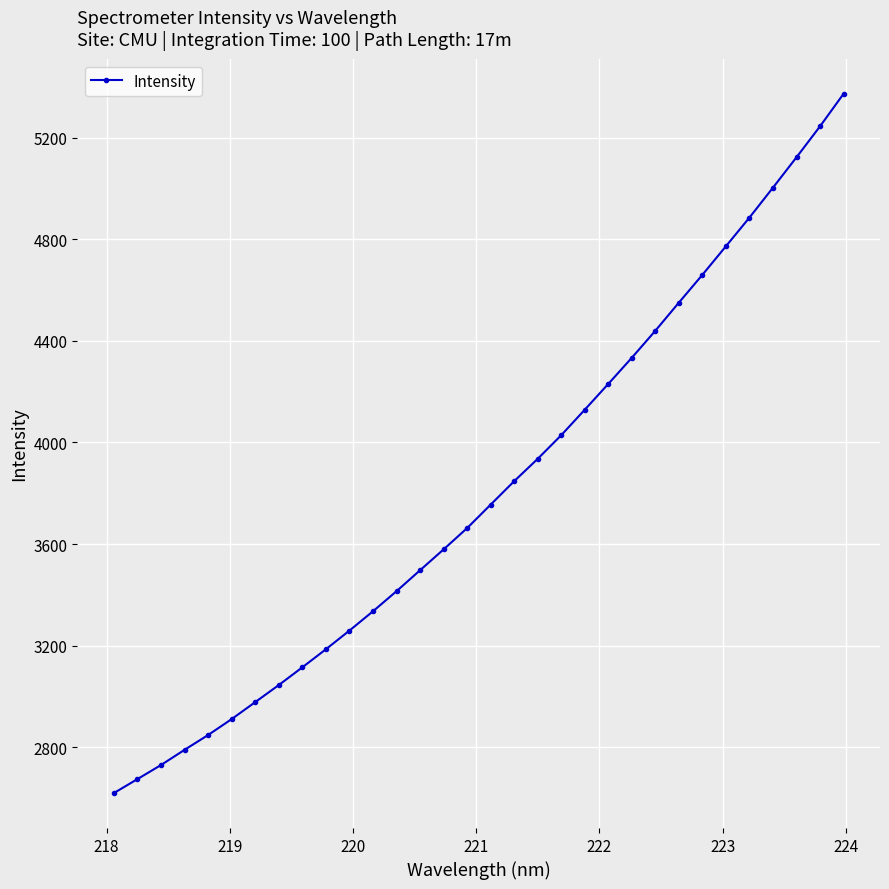

True or false: the data has more than 0 interior local peaks.

False